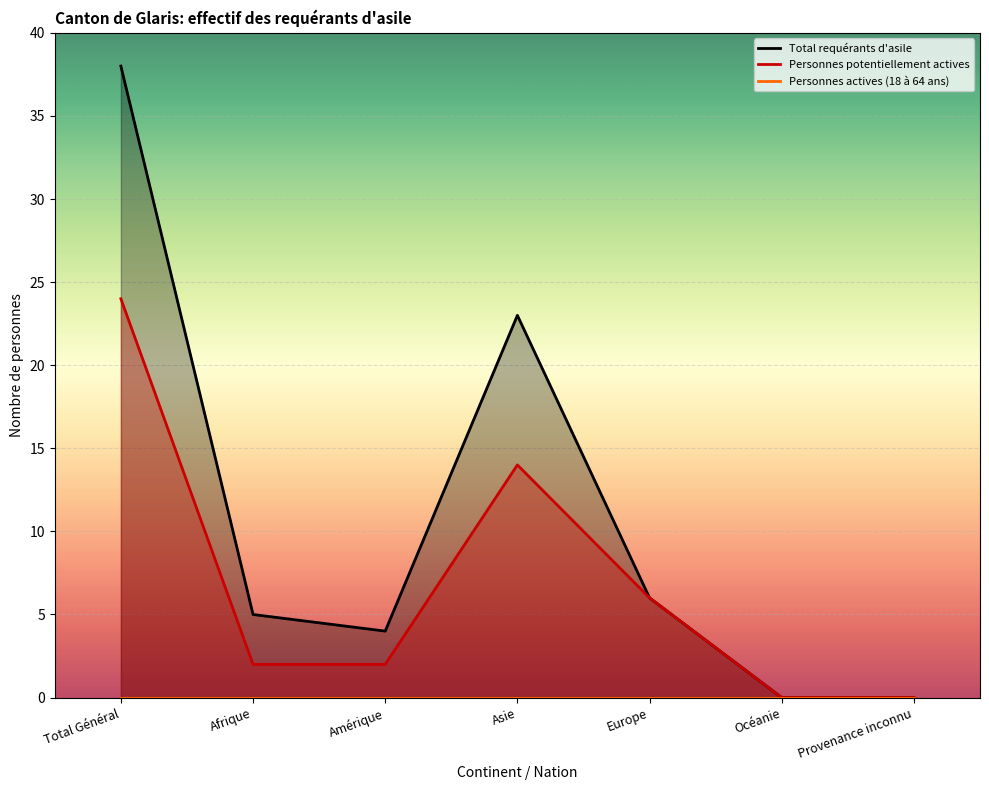

Rank the series by their maximum value, from highest to lowest.

Total requérants d'asile, Personnes potentiellement actives